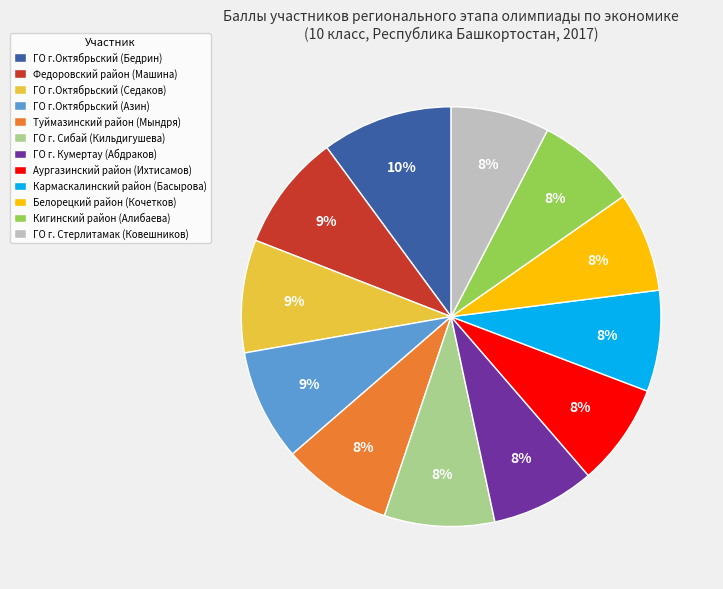

Is the sum of Белорецкий район (Кочетков) and ГО г.Октябрьский (Азин) greater than half?

No